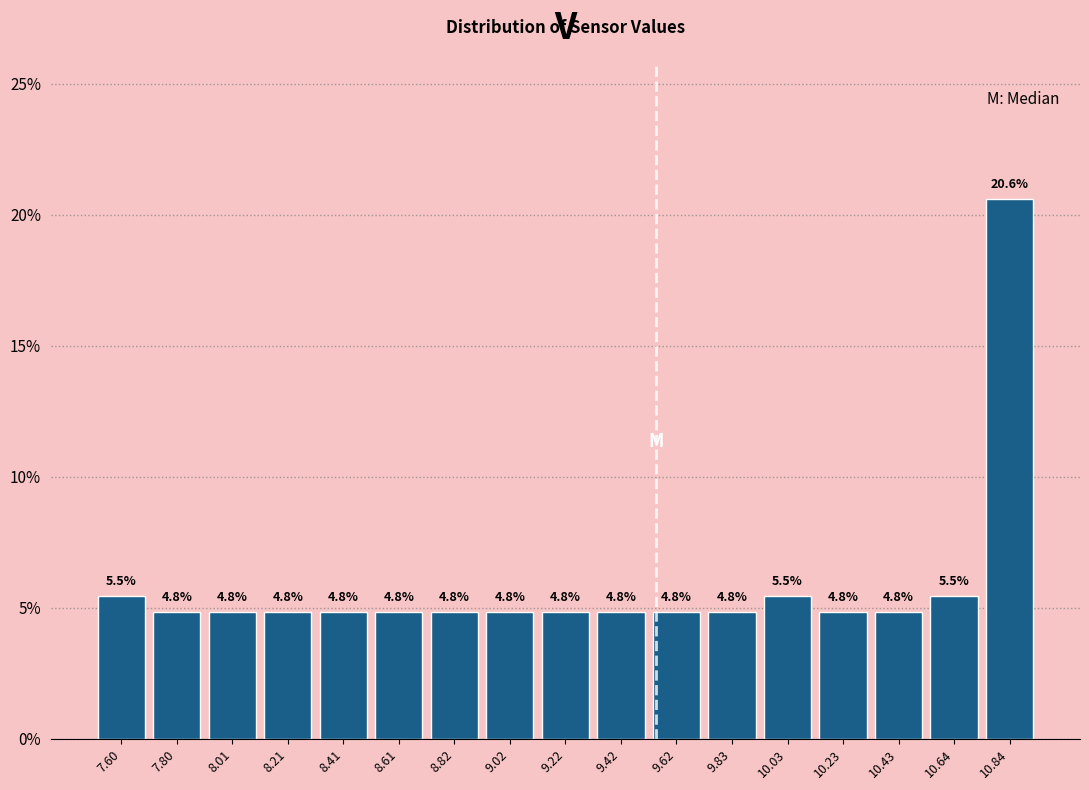

Reading left to right, transcribe this chart: for each bar, give the range it covers on the x-axis and its height. The bar edges are not printed on the chart, so give them approximately, as read against the axis.

7.50 to 7.70: 5.5
7.70 to 7.90: 4.8
7.90 to 8.10: 4.8
8.10 to 8.30: 4.8
8.30 to 8.50: 4.8
8.50 to 8.70: 4.8
8.70 to 8.90: 4.8
8.90 to 9.10: 4.8
9.10 to 9.30: 4.8
9.30 to 9.50: 4.8
9.50 to 9.75: 4.8
9.75 to 9.95: 4.8
9.95 to 10.15: 5.5
10.15 to 10.35: 4.8
10.35 to 10.55: 4.8
10.55 to 10.75: 5.5
10.75 to 10.95: 20.6